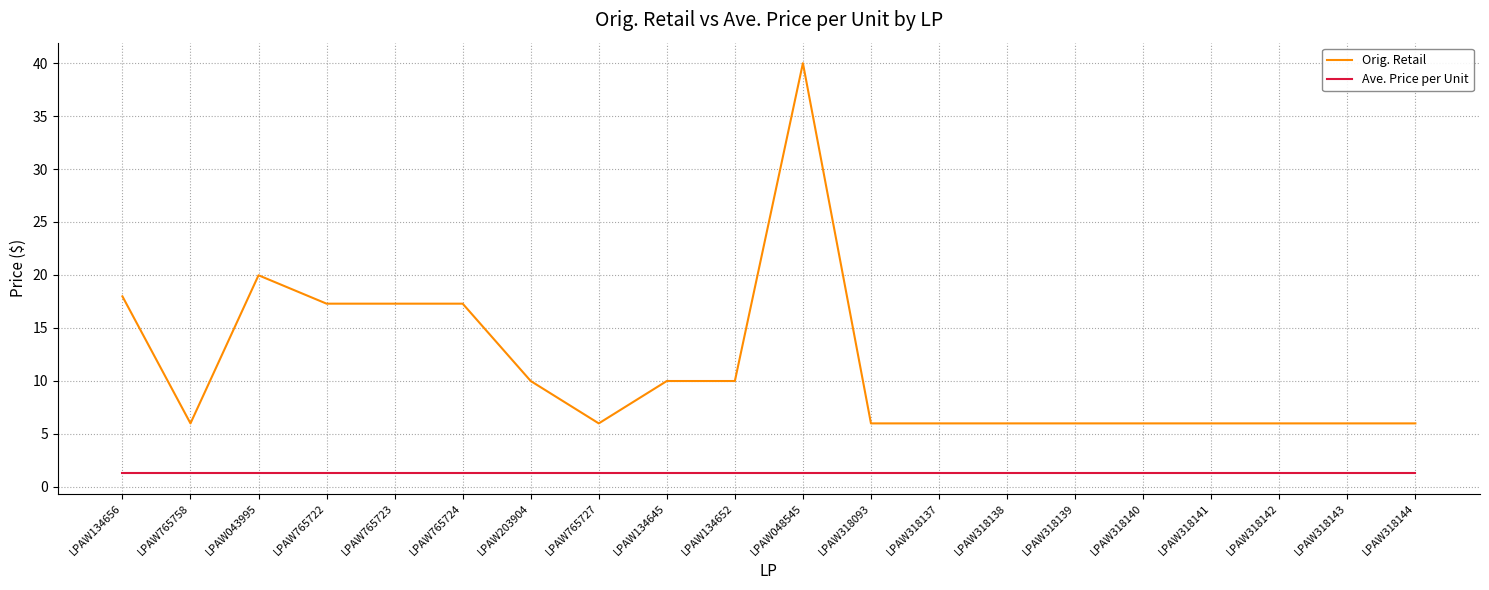

What is the sum of the Ave. Price per Unit values at LPAW318140 and LPAW318144?

2.6